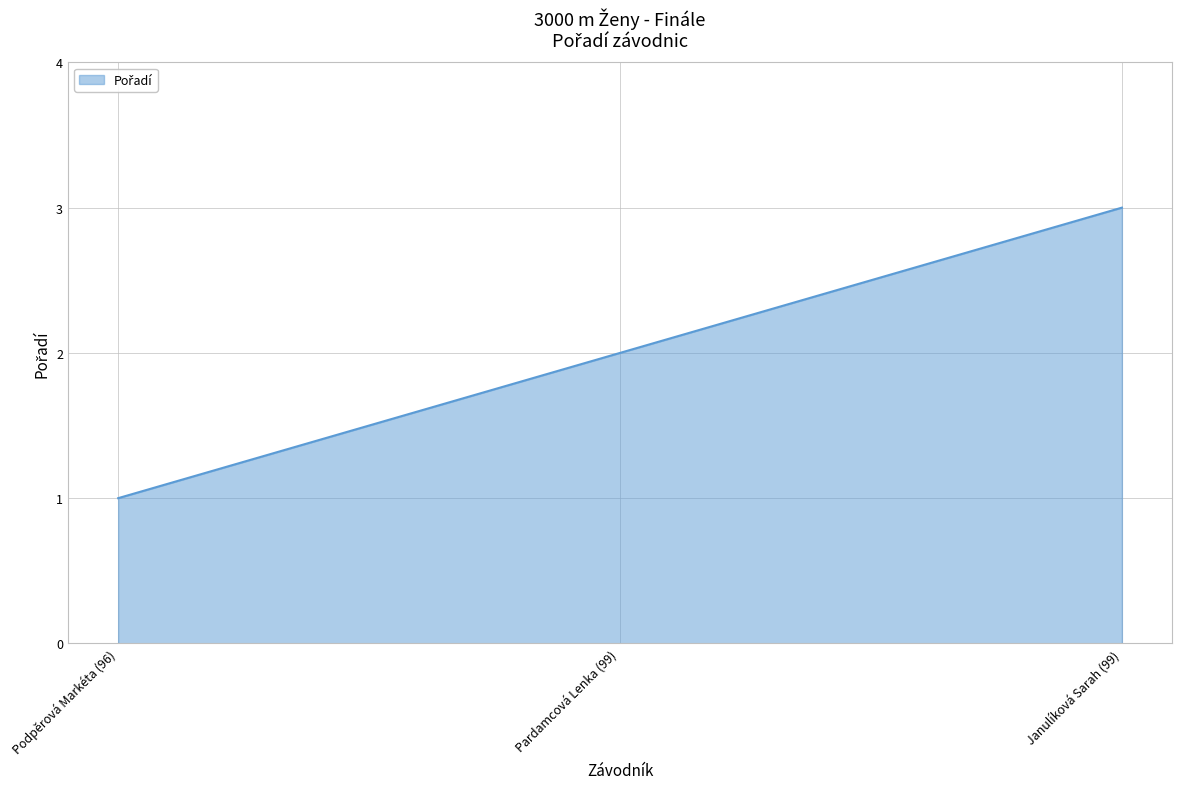

How many series are shown in this chart?

1